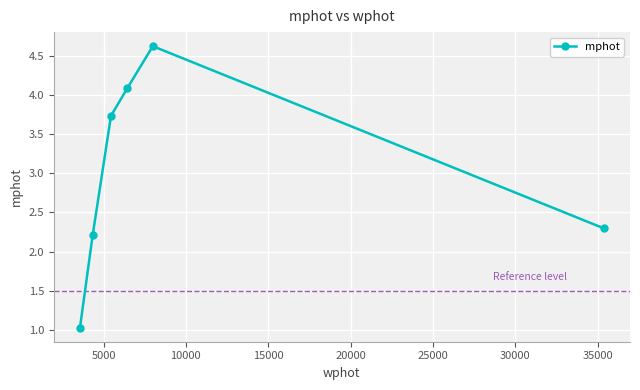

What is the greatest value displayed?

4.6